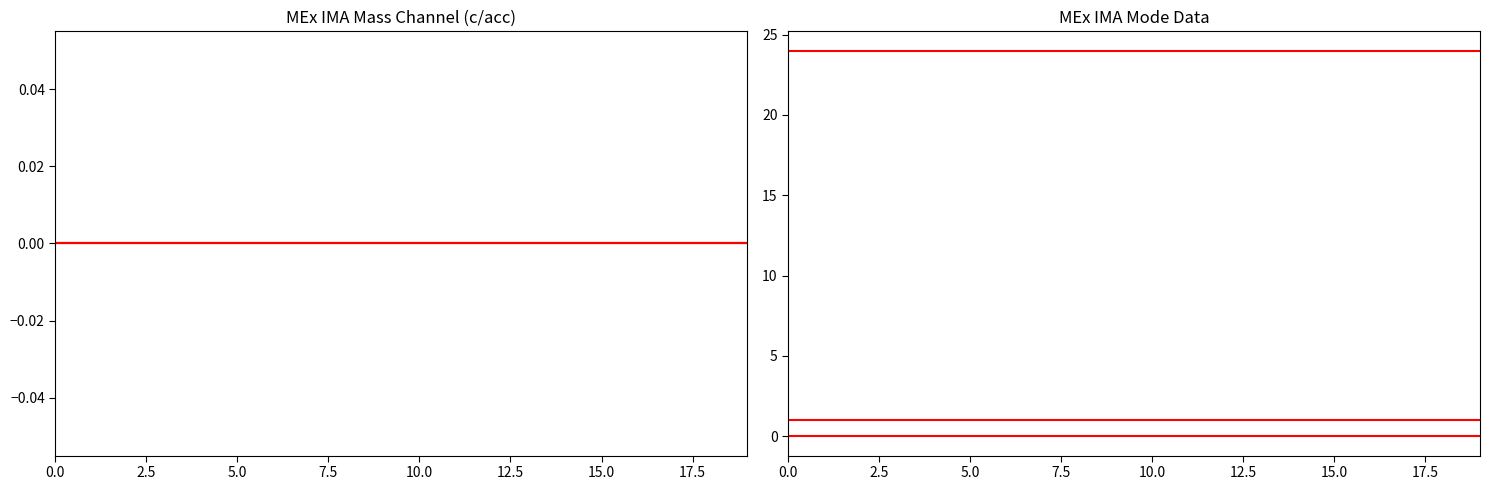

What position from the left is 14?

15